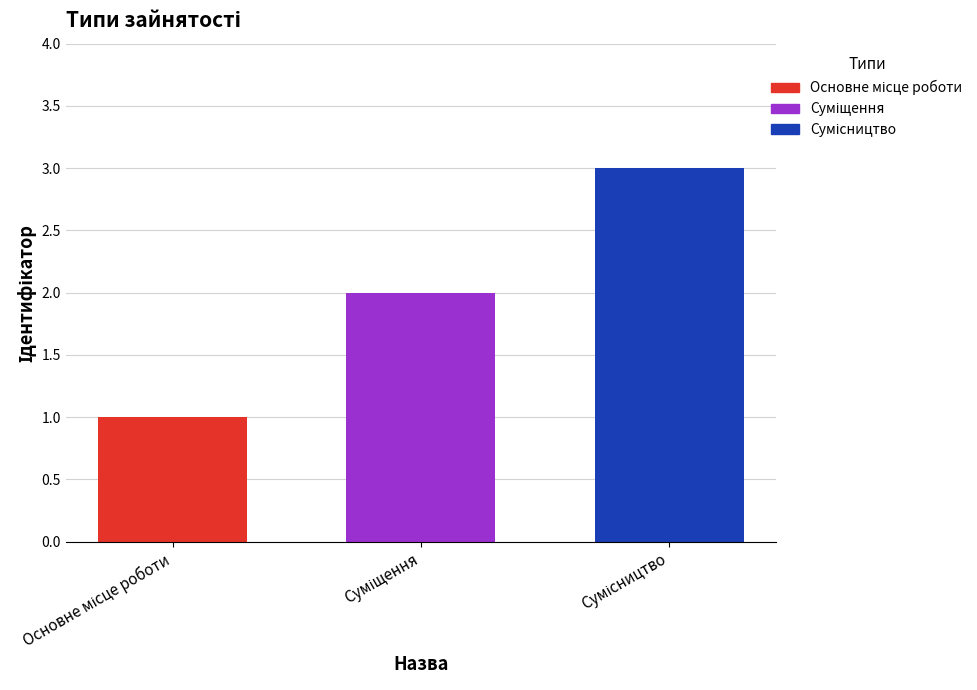

What is the maximum value shown in the chart?

3